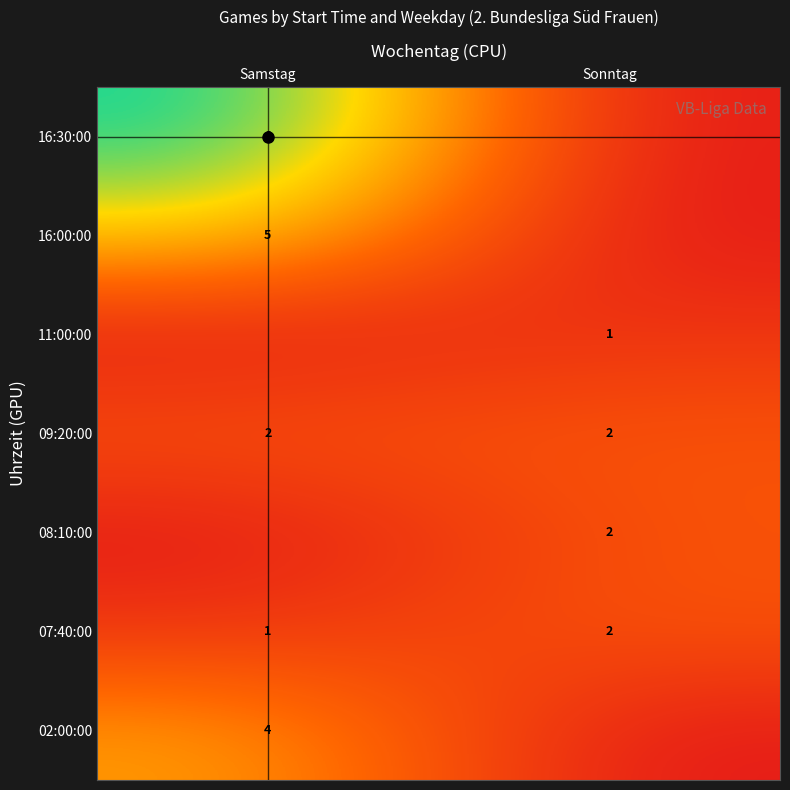

The 16:30:00 series shows -3 at Sonntag. True or false?

False